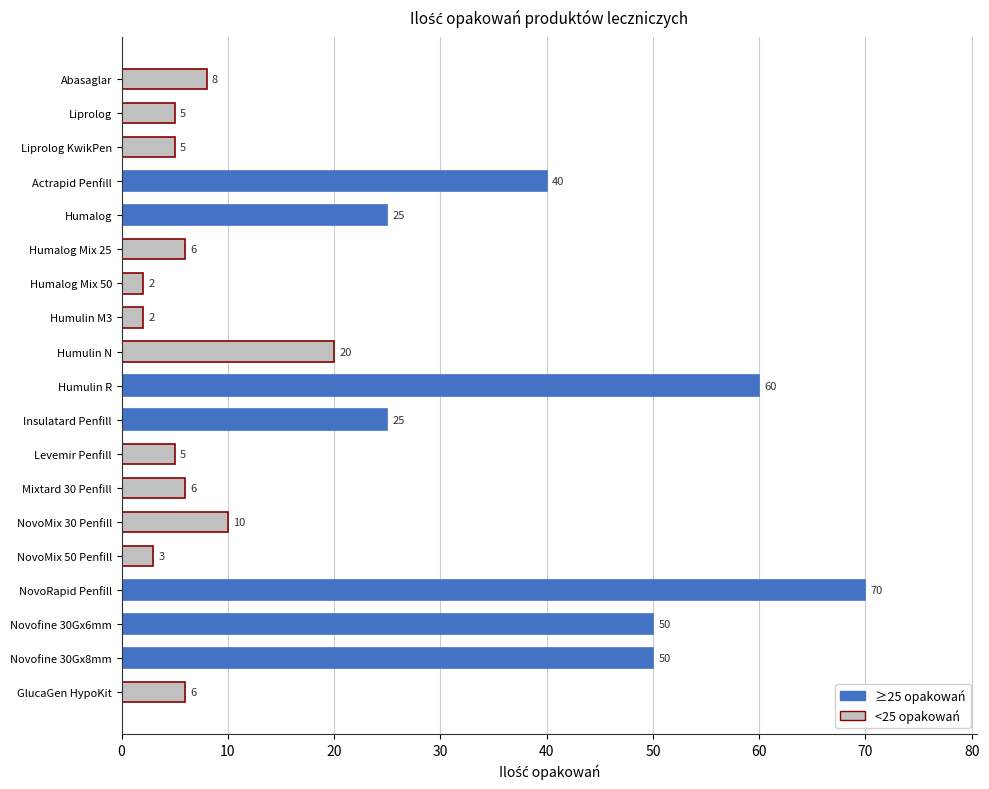

How many data points does each series have?

19